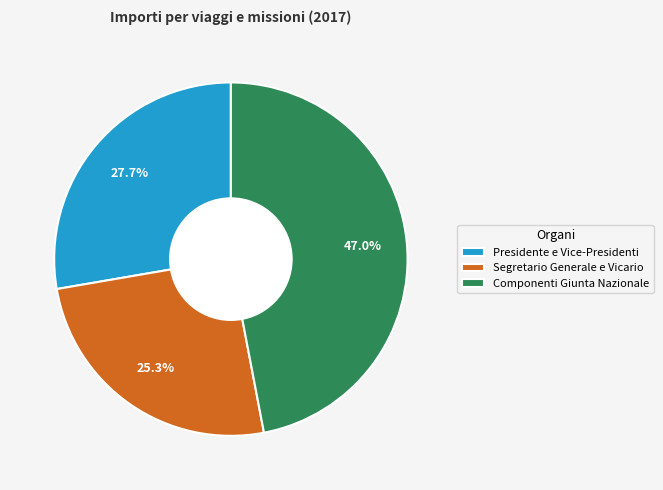

How many slices are in this pie chart?

3